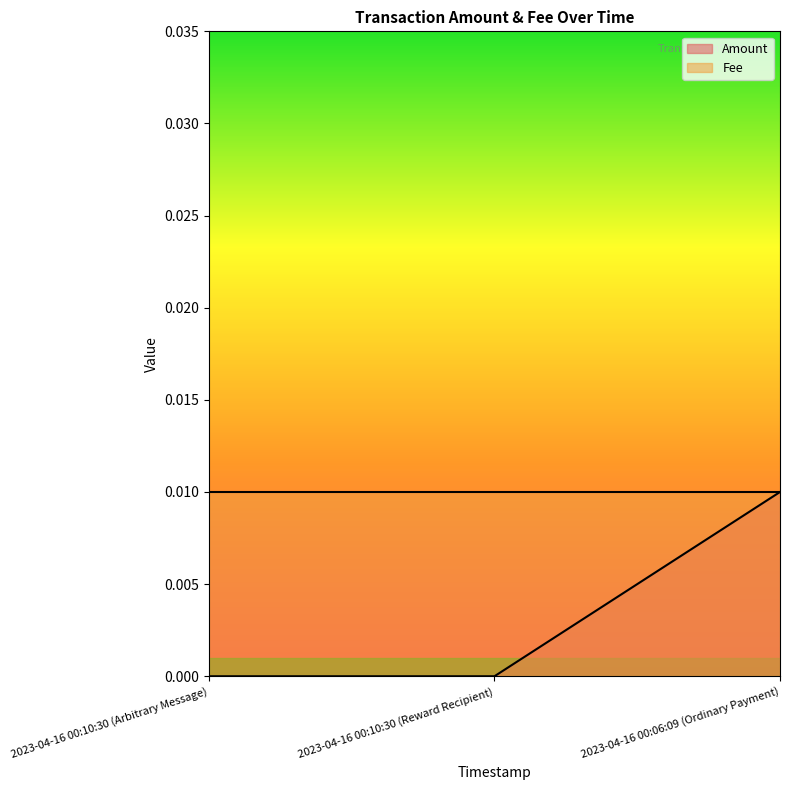

True or false: the data shows 0.0 at 2023-04-16 00:10:30 (Reward Recipient).

True